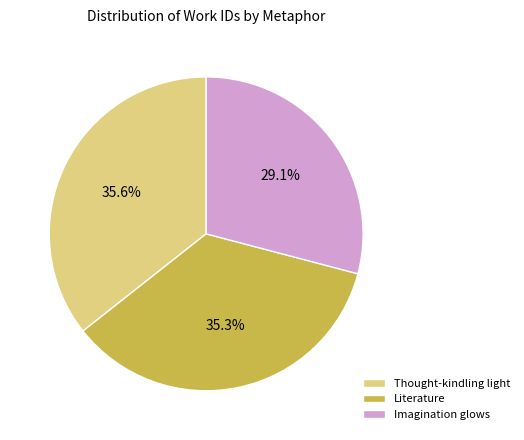

What percentage is the Literature slice, to the nearest percent?

35%